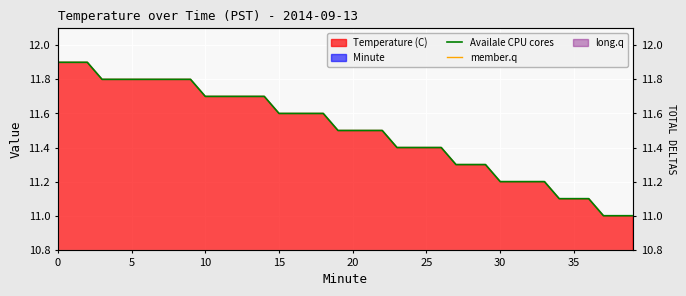

What is the spread (max minus min) of values at 30?

2.7